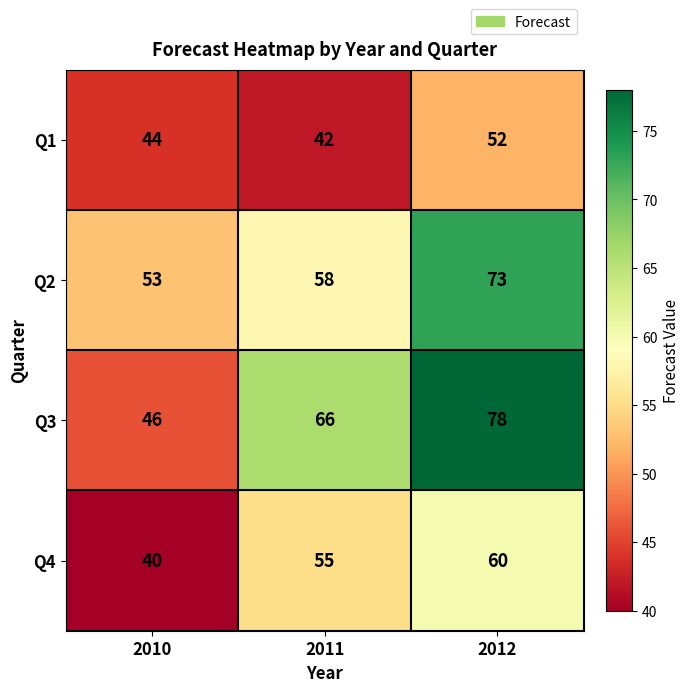

At which category is the sum across all series the highest?

2012